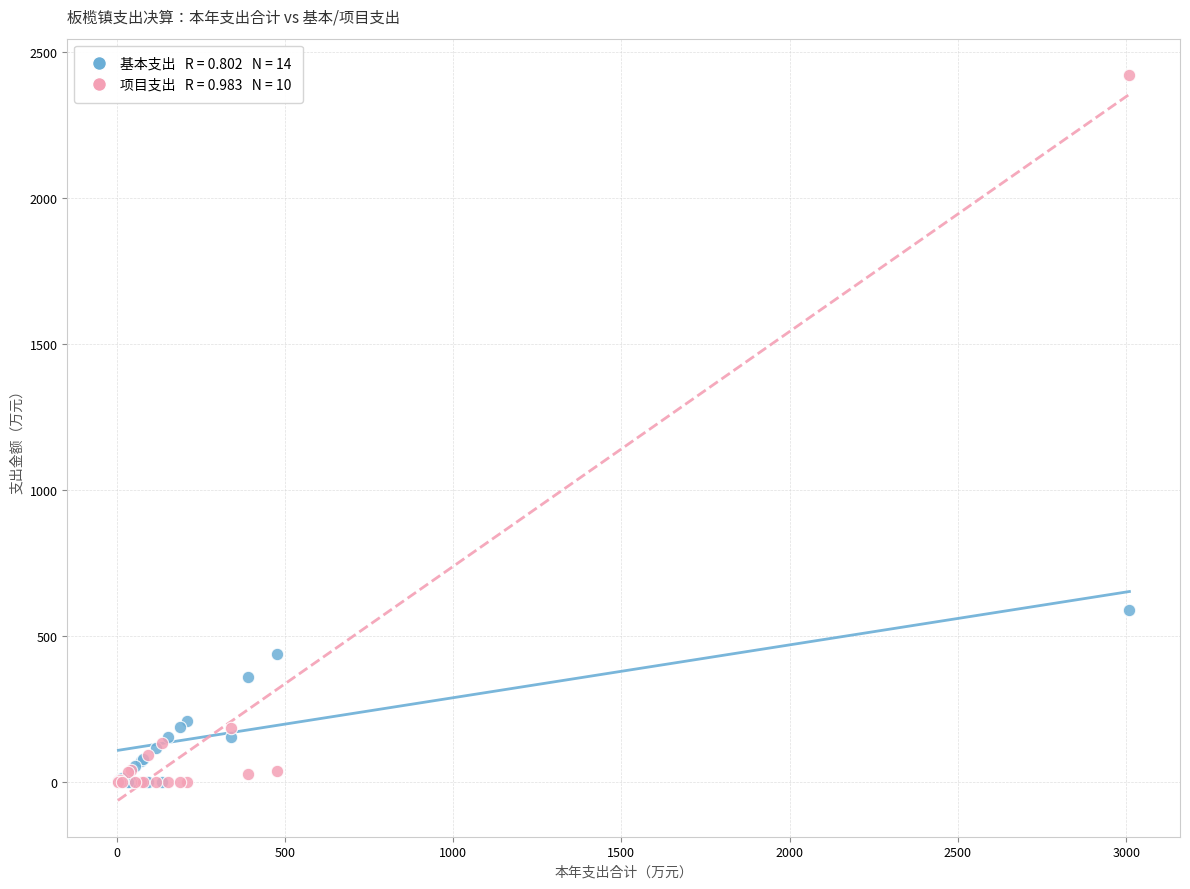

Across all series, what Y value is closest to 1210?

589.5